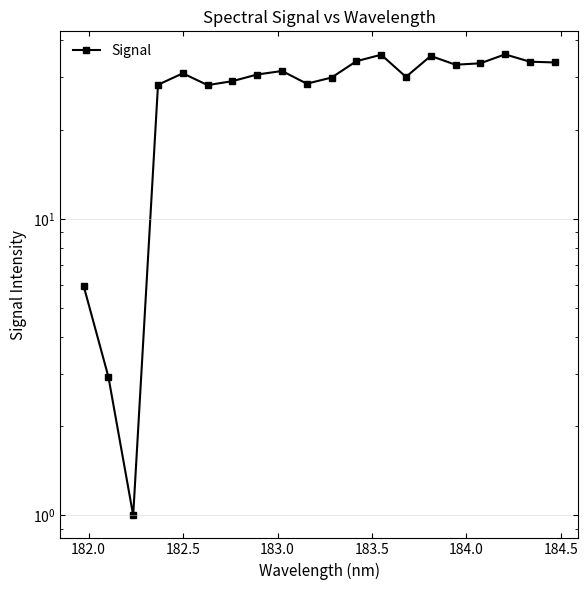

How many points are lower than both their immediate neighbors (excluding endpoints)?

5